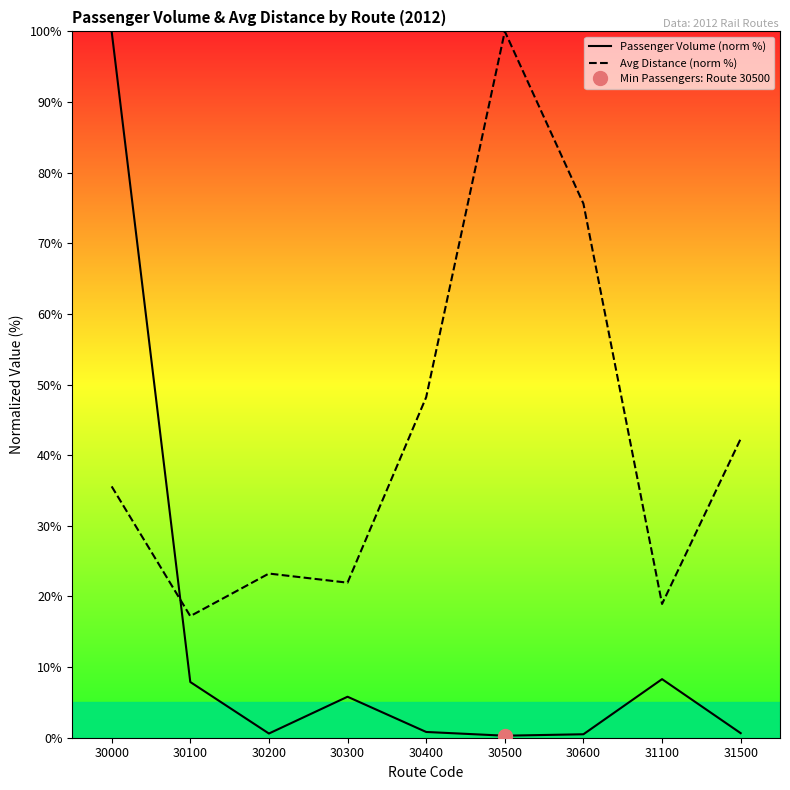

At which category does Avg Distance (norm %) reach its first local peak?

30200